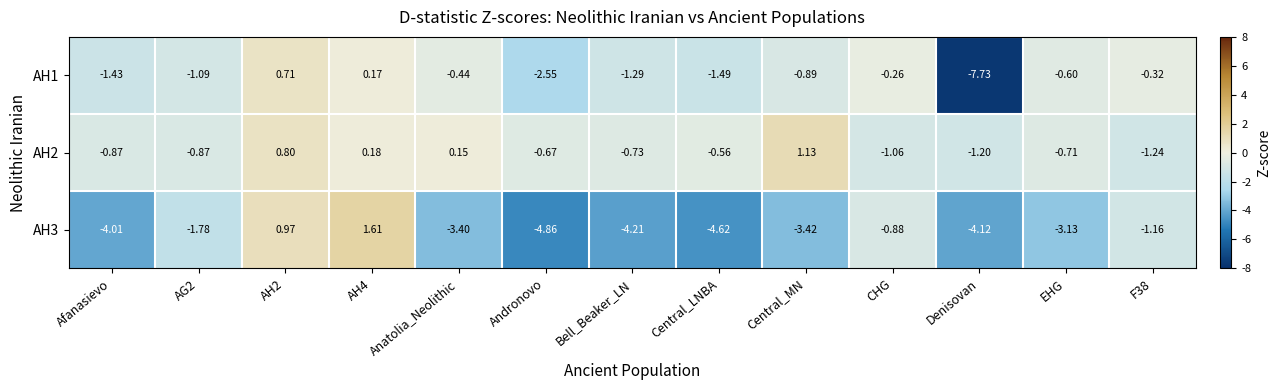

At which label is AH1 closest to -3?

Andronovo